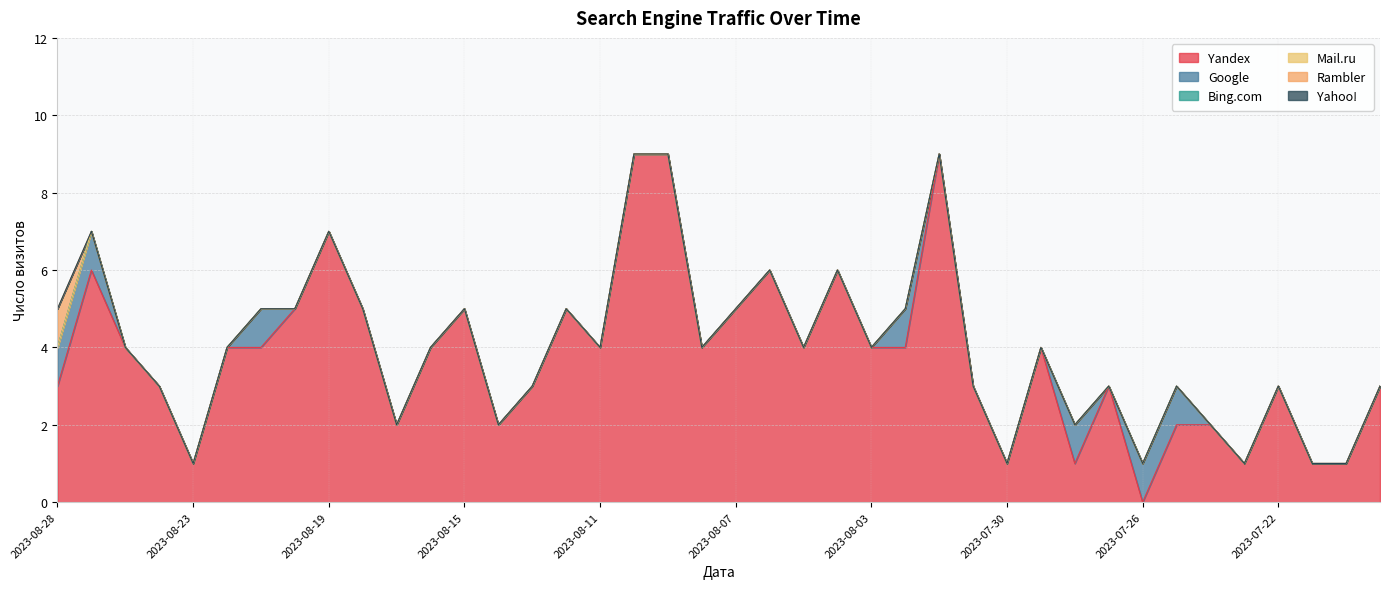

Where is Yahoo! nearest to the value 0?

2023-08-28